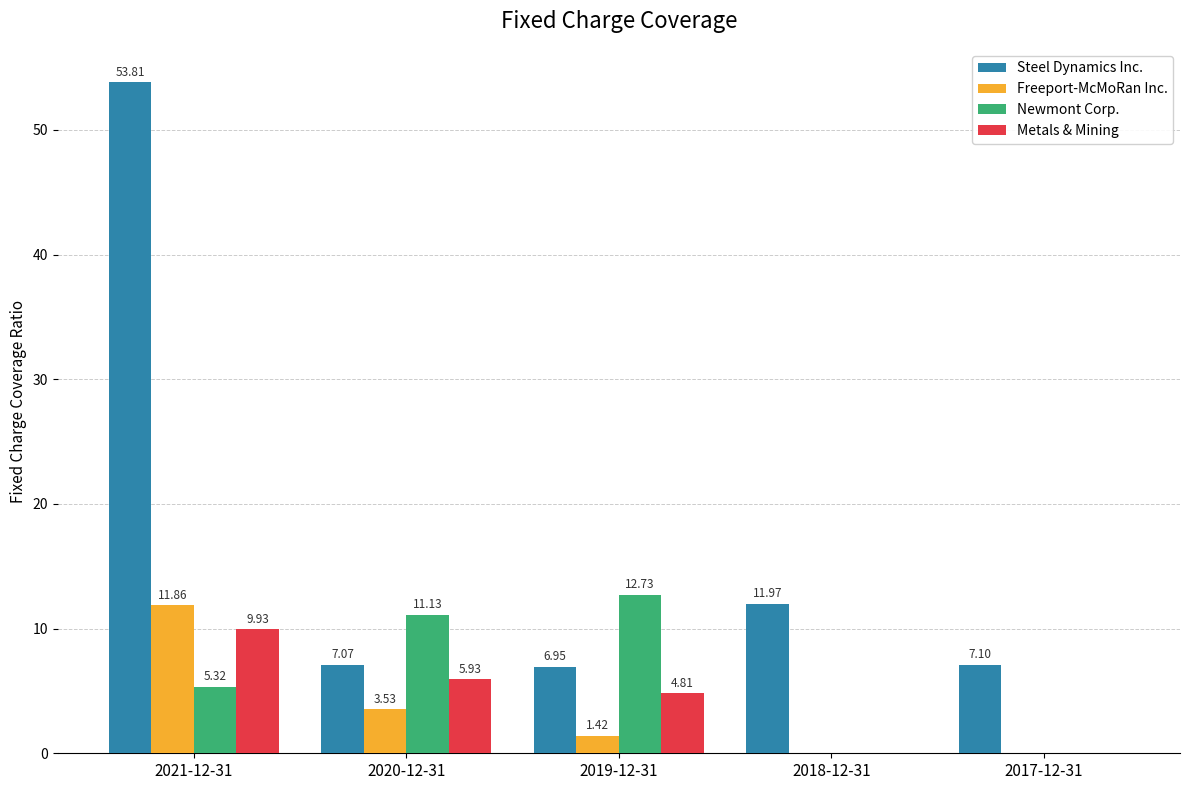

Count the number of data series in this chart.

4